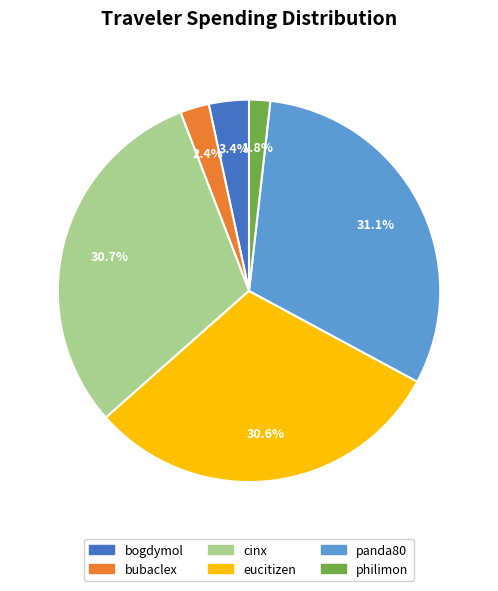

Which has a higher value, bubaclex or bogdymol?

bogdymol